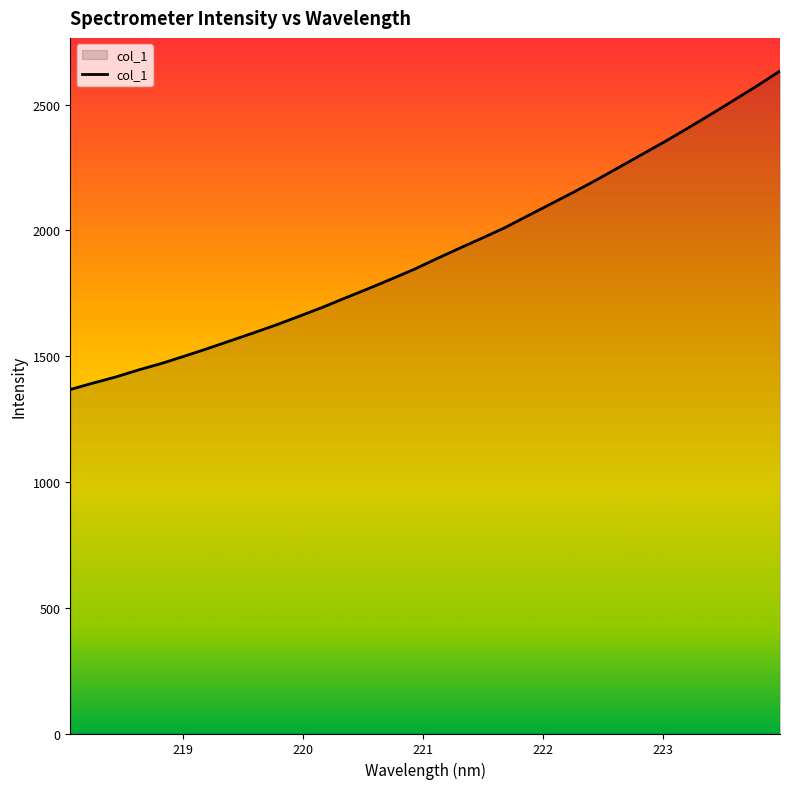

What is the difference between the maximum and minimum values?

1265.8